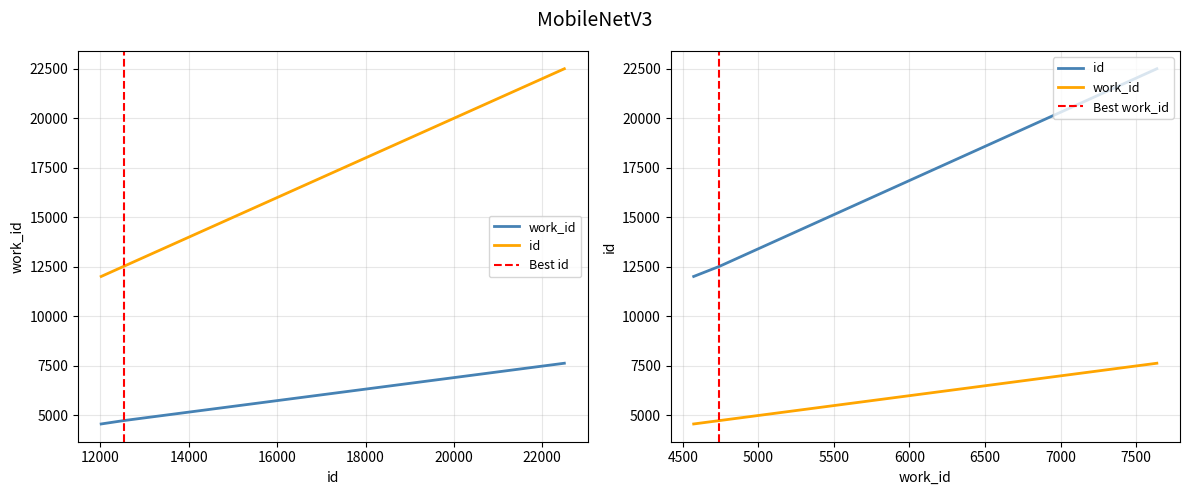

What is the difference between the maximum and minimum values in the work_id series?

3065